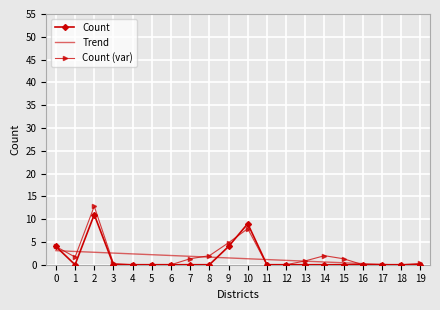

True or false: Count (var) has a value of 0.0 at 4.

True